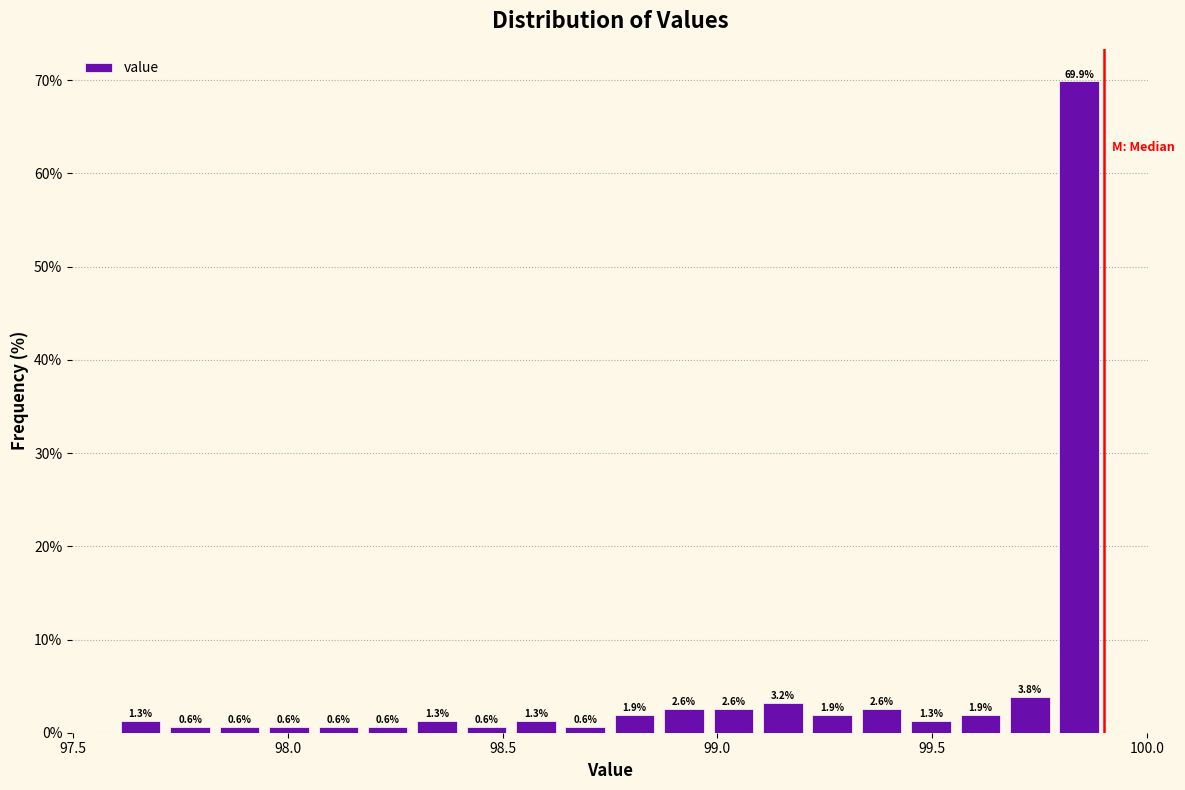

Around what value on the x-axis is the tallest bar? Give the approximate position of its centre, as read against the axis.

99.85